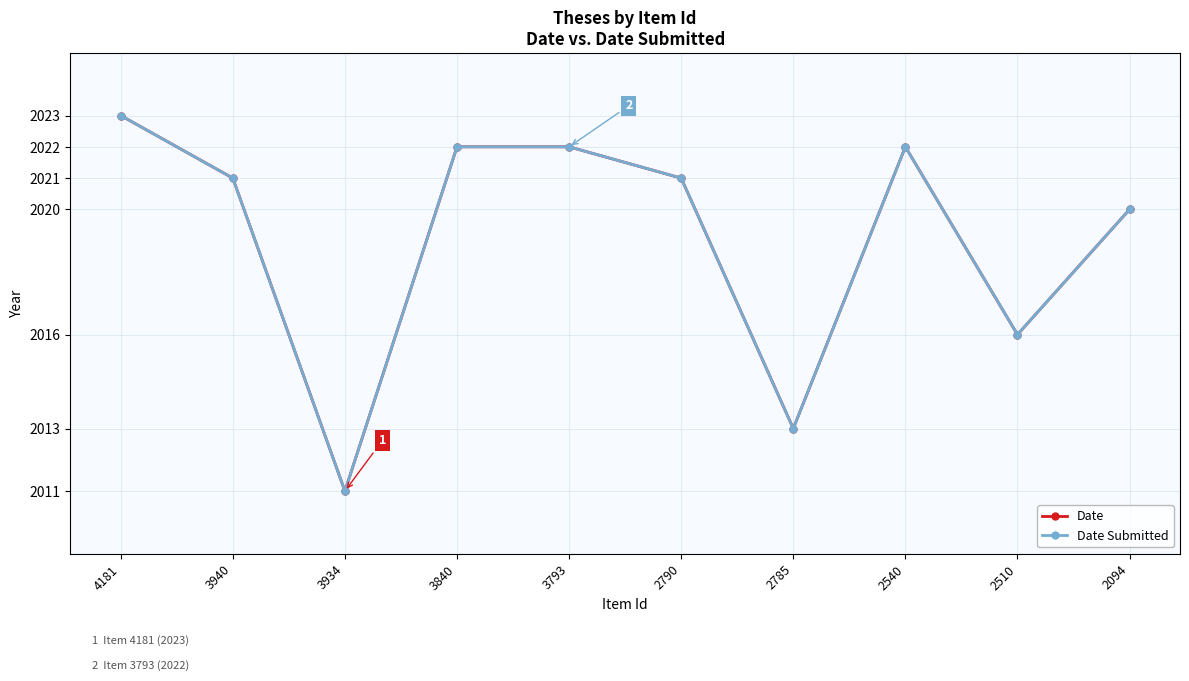

Does the chart have visible grid lines?

Yes